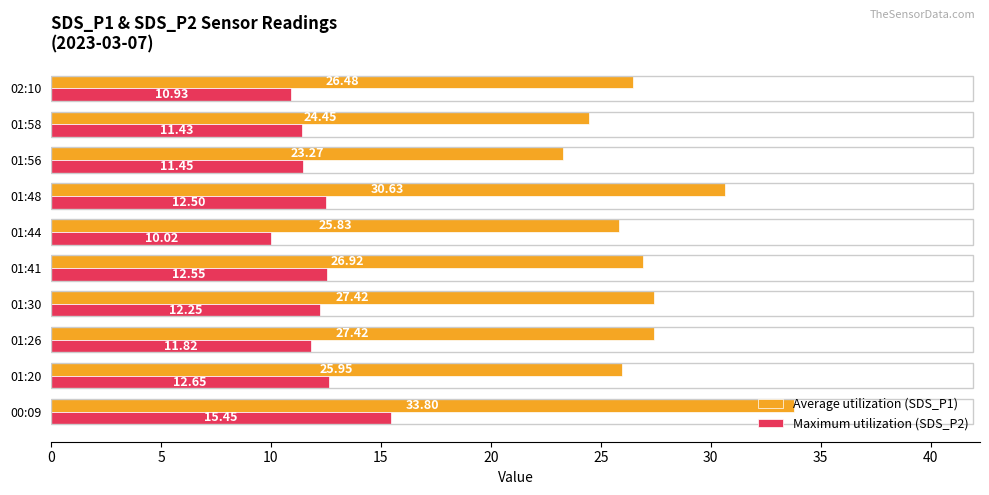

Which series changed the most between 01:48 and 01:58?

Average utilization (SDS_P1)